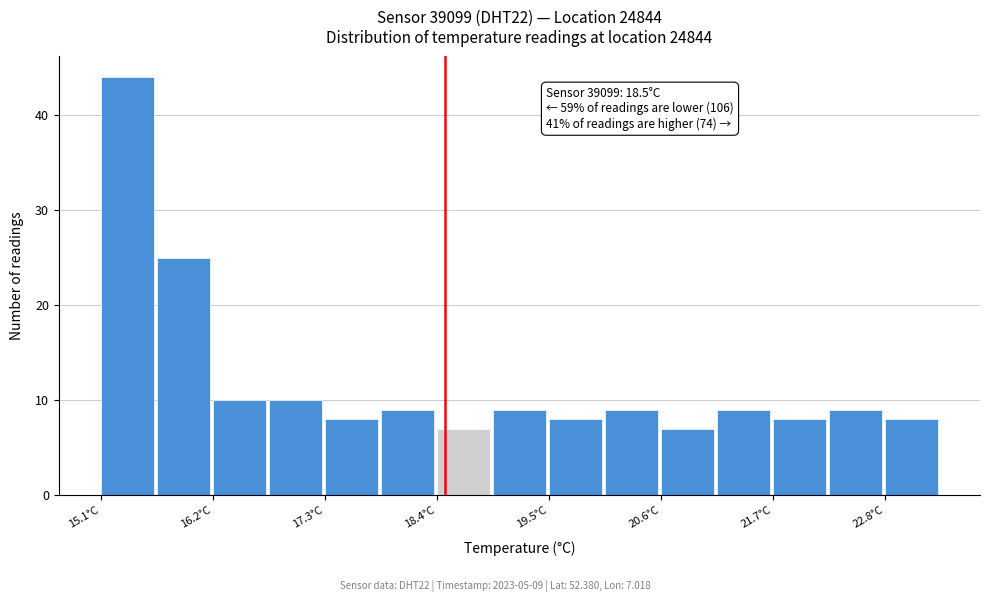

Around what value on the x-axis is the tallest bar? Give the approximate position of its centre, as read against the axis.

15.4